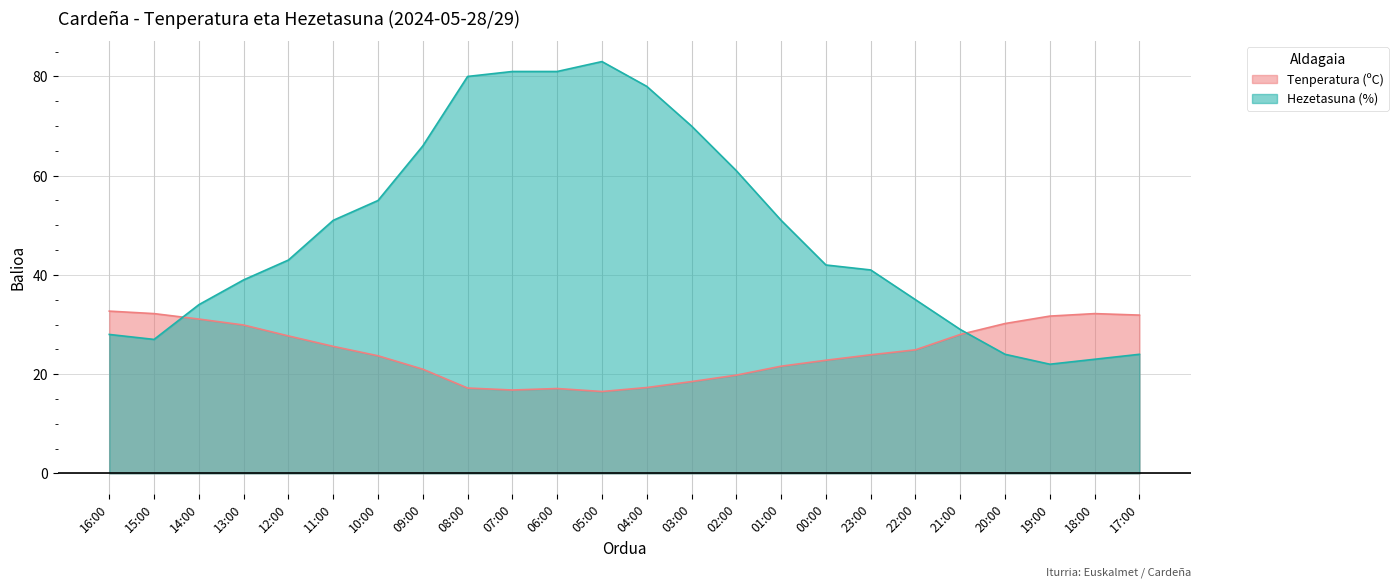

True or false: Tenperatura (ºC) has a value of 49.5 at 16:00.

False